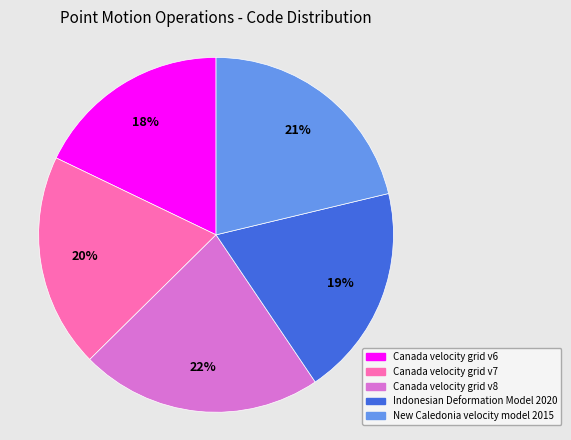

What percentage is the Canada velocity grid v8 slice, to the nearest percent?

22%